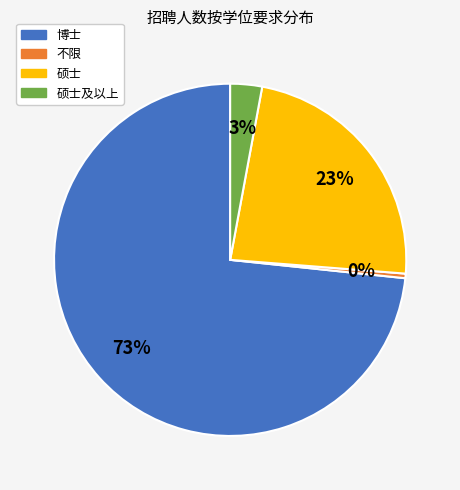

Is it true that 不限 is 0% of the pie?

True